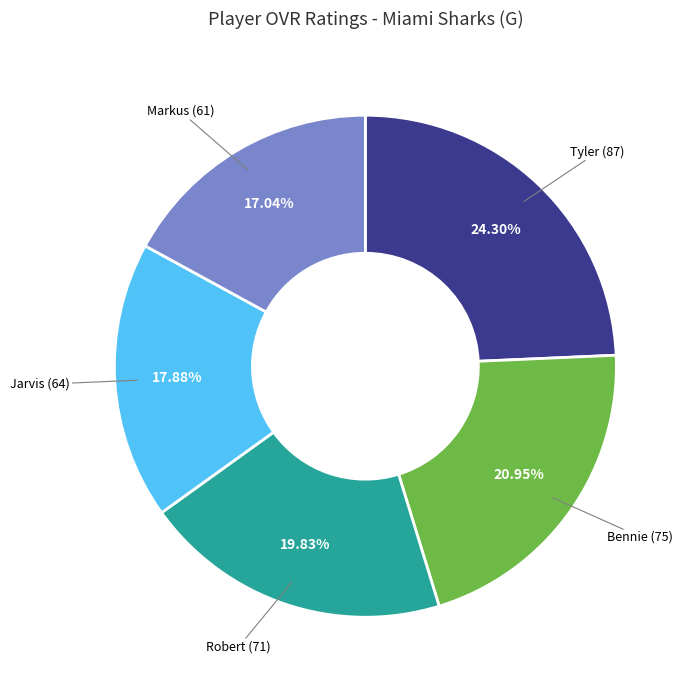

Rank the categories by value from lowest to highest.

Markus, Jarvis, Robert, Bennie, Tyler